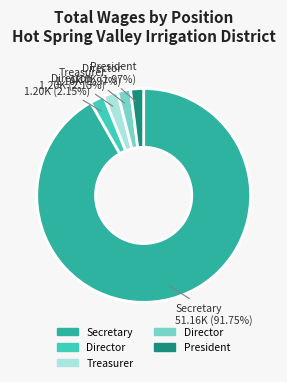

Is there a majority slice in this chart?

Yes